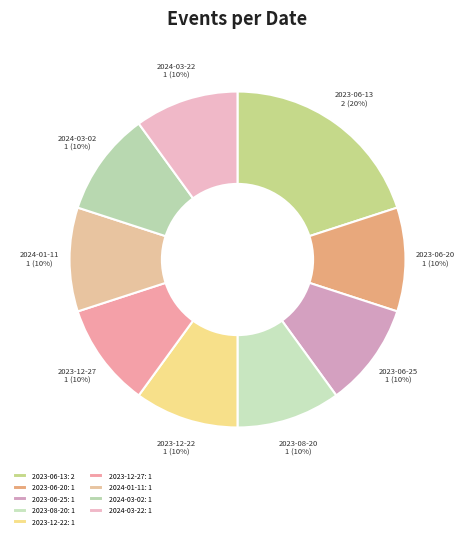

How many slices are in this pie chart?

9